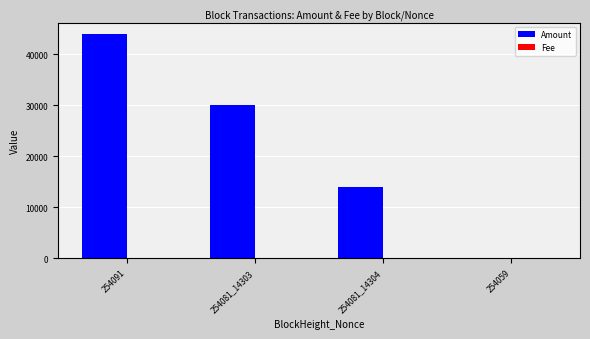

Where is Amount nearest to the value 21999?

254081_14303